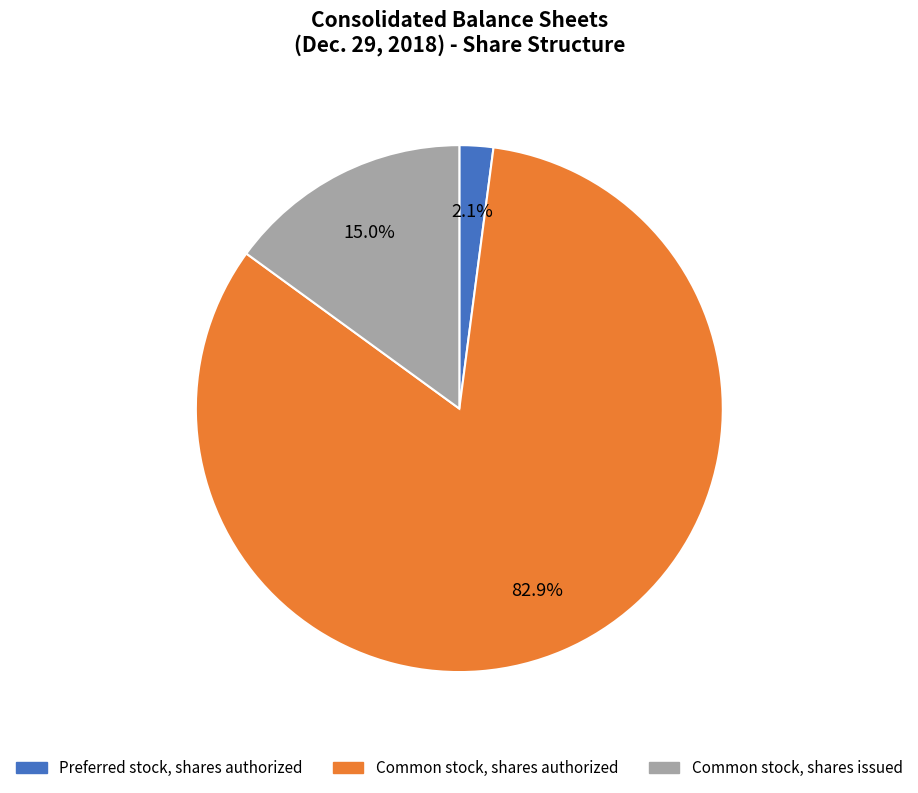

What is the smallest slice in the pie chart?

Preferred stock, shares authorized